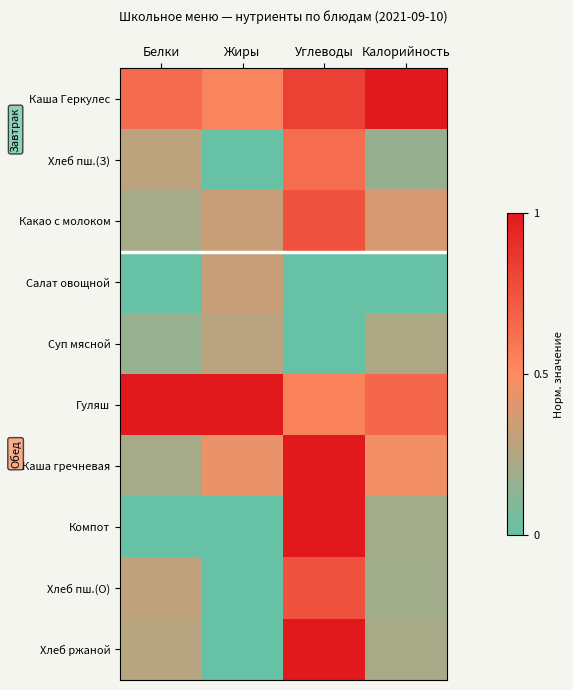

Reading right to left, transcribe all the data shown in this chart.

Каша Геркулес: Калорийность=1.0	Углеводы=0.8	Жиры=0.5	Белки=0.6
Хлеб пш.(З): Калорийность=0.2	Углеводы=0.6	Жиры=0.0	Белки=0.3
Какао с молоком: Калорийность=0.4	Углеводы=0.8	Жиры=0.3	Белки=0.2
Салат овощной: Калорийность=0.0	Углеводы=0.0	Жиры=0.3	Белки=0.0
Суп мясной: Калорийность=0.2	Углеводы=0.0	Жиры=0.3	Белки=0.2
Гуляш: Калорийность=0.7	Углеводы=0.5	Жиры=1.0	Белки=1.0
Каша гречневая: Калорийность=0.5	Углеводы=1.0	Жиры=0.4	Белки=0.2
Компот: Калорийность=0.2	Углеводы=1.0	Жиры=0.0	Белки=0.0
Хлеб пш.(О): Калорийность=0.2	Углеводы=0.8	Жиры=0.0	Белки=0.3
Хлеб ржаной: Калорийность=0.2	Углеводы=1.0	Жиры=0.0	Белки=0.3